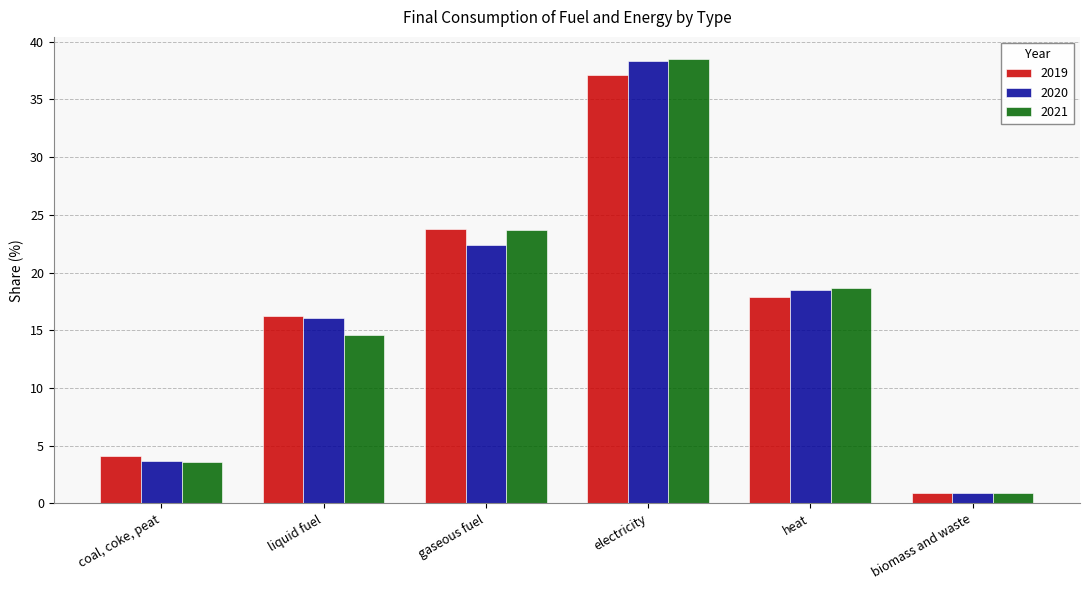

At which category is the sum across all series the highest?

electricity